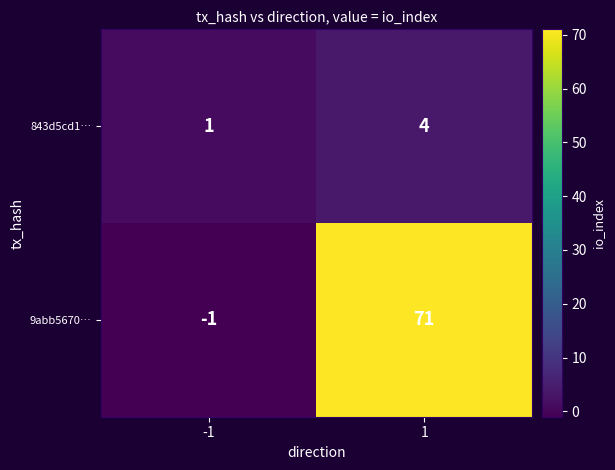

Reading left to right, what are all the values shown in this chart?

843d5cd1…: -1=1	1=4
9abb5670…: -1=-1	1=71